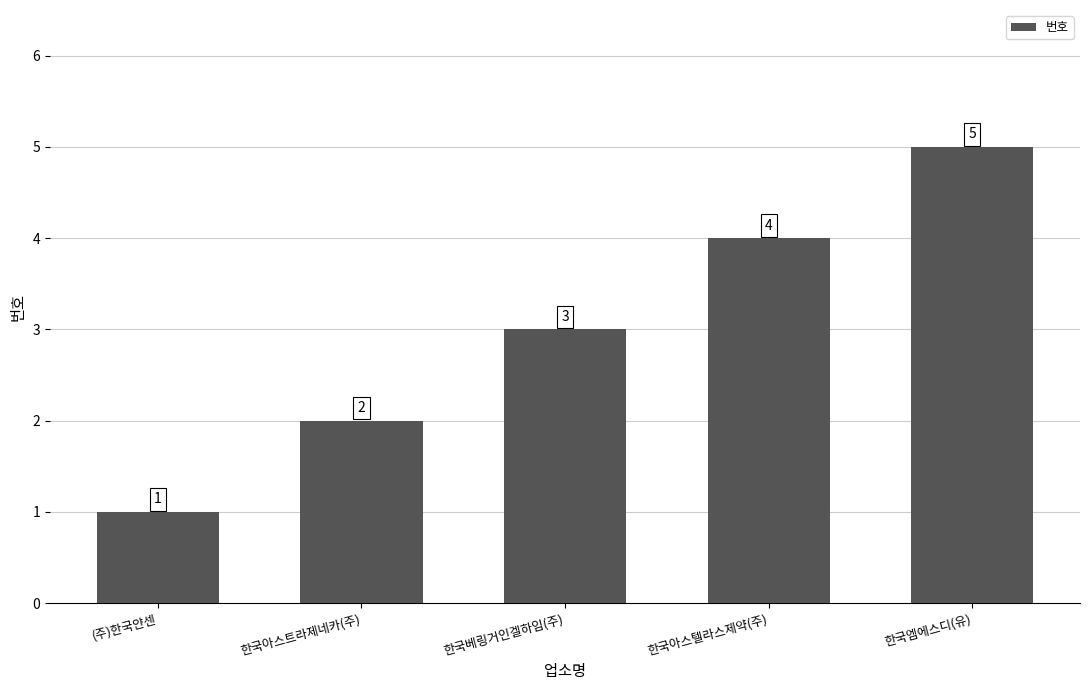

How many values are below 3?

2